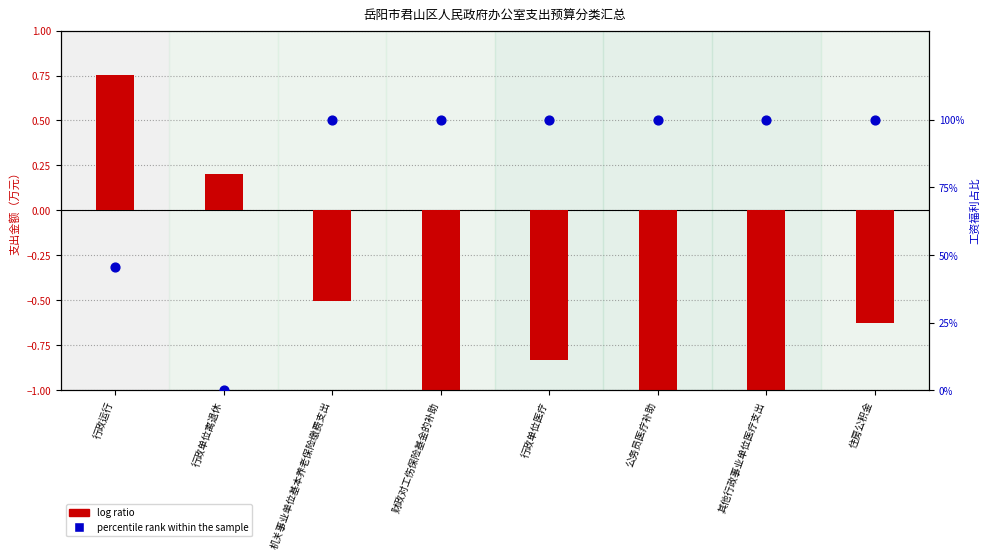

At which category is the sum across all series the highest?

机关事业单位基本养老保险缴费支出